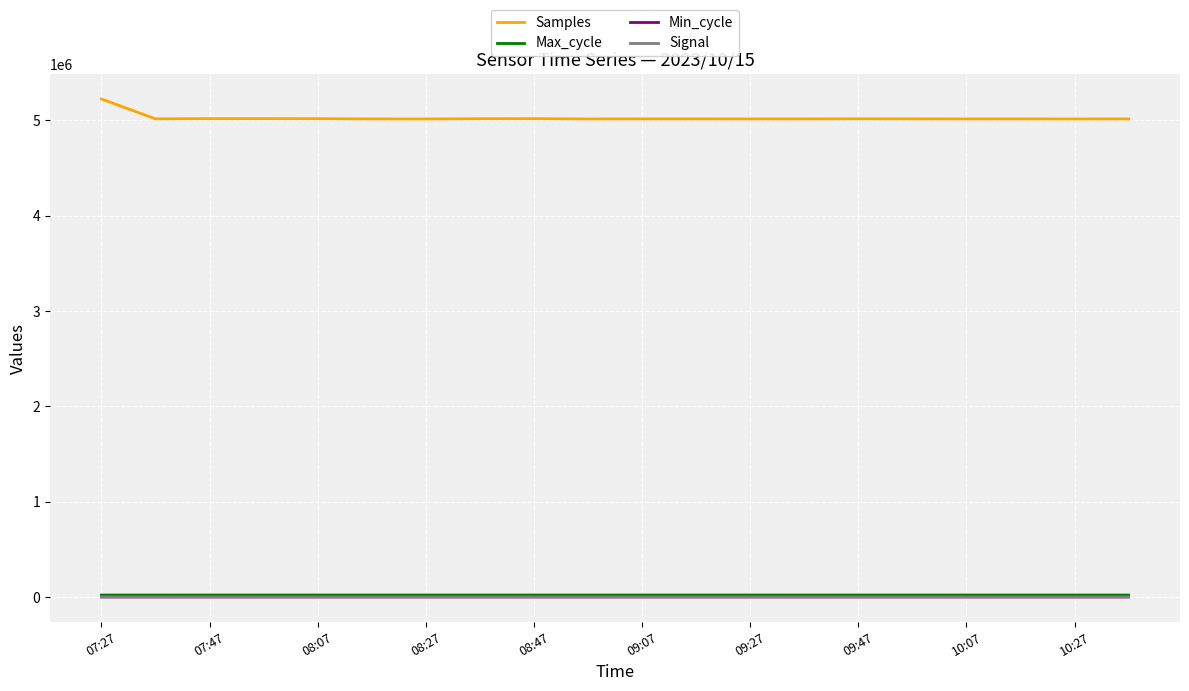

At how many categories does at least one series exceed 983654?

20